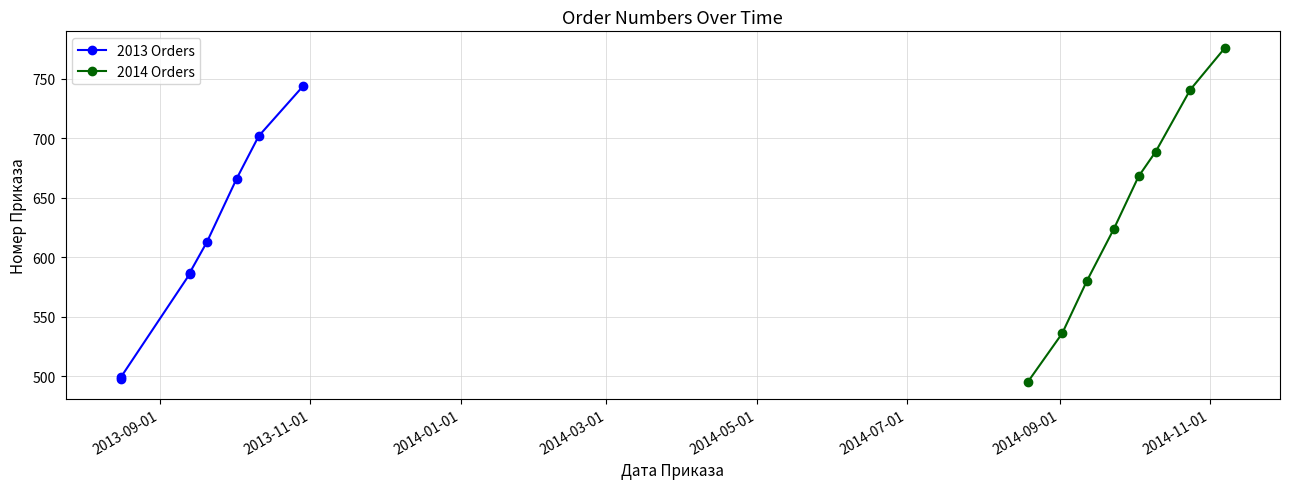

True or false: 2014 Orders has more than 2 interior local peaks.

False